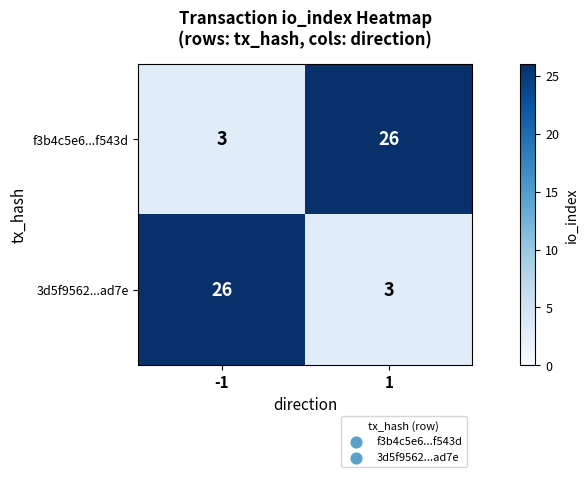

What is the smallest value displayed?

3